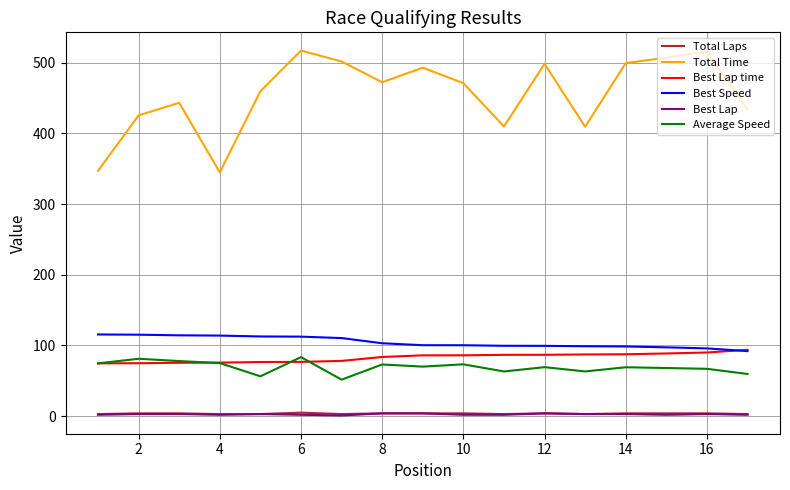

What is the lowest value of the Best Speed series?

92.1